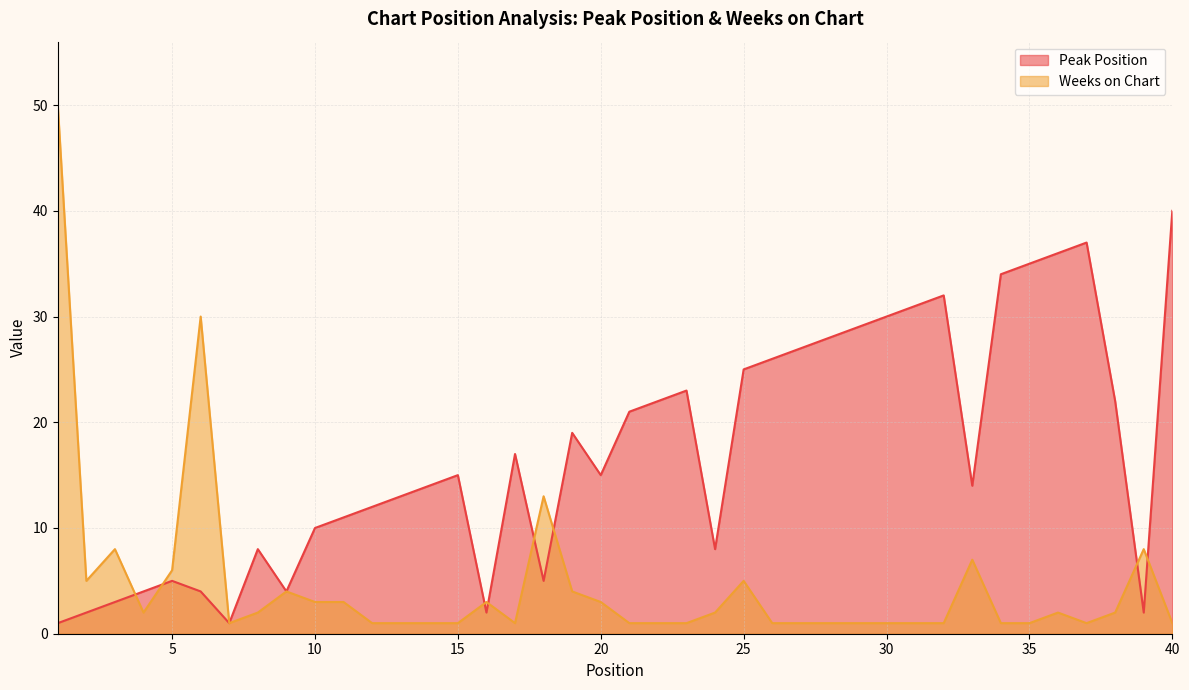

How many data points does each series have?

40